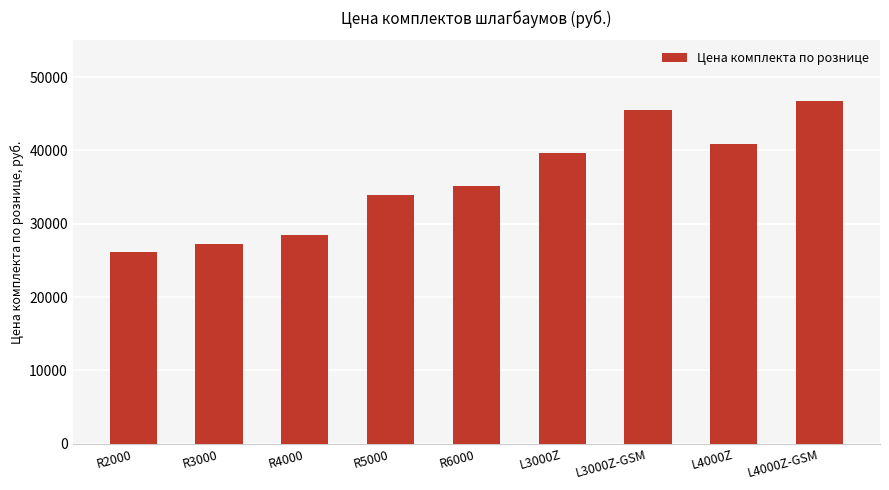

What is the change in value from L3000Z to L3000Z-GSM?

+5850